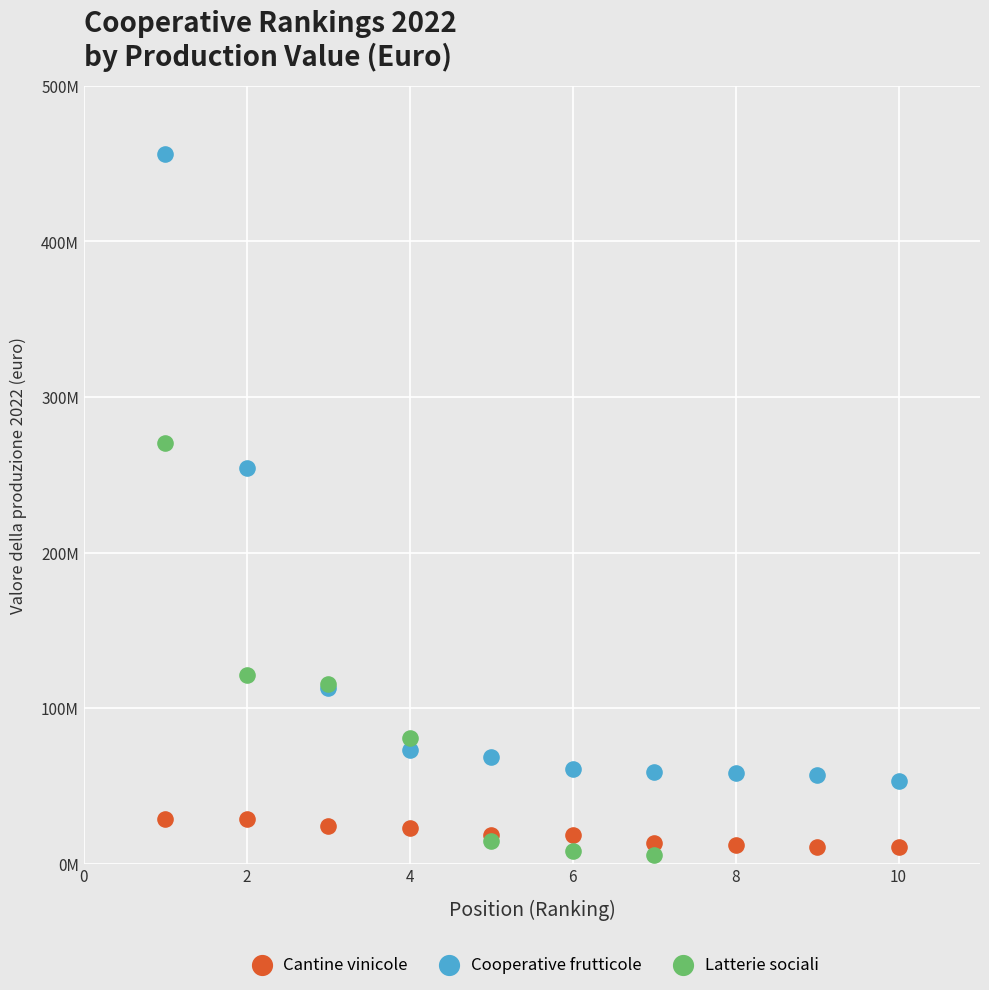

Which series contains the highest Y value?

Cooperative frutticole